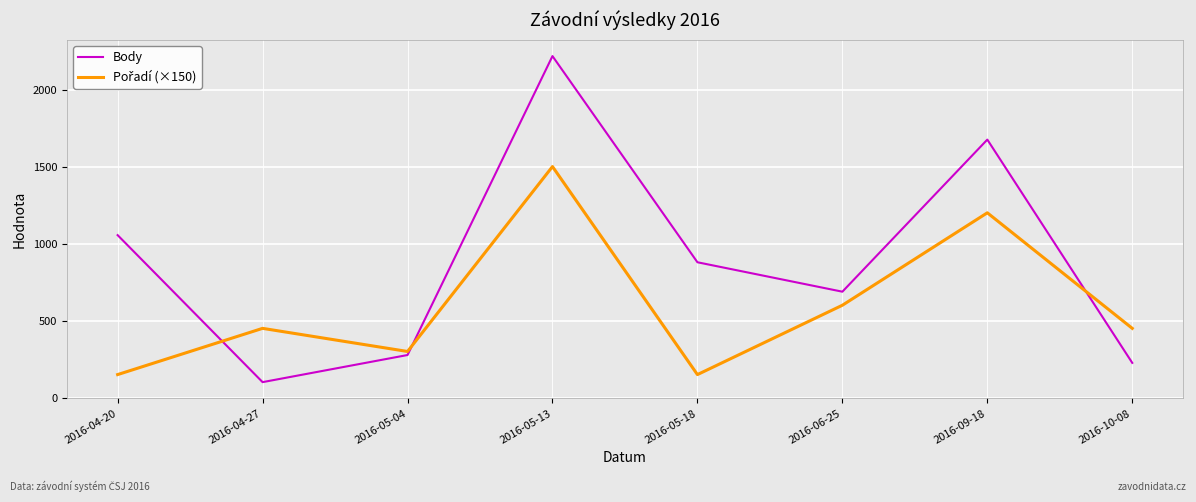

Which series has the largest total across all categories?

Body